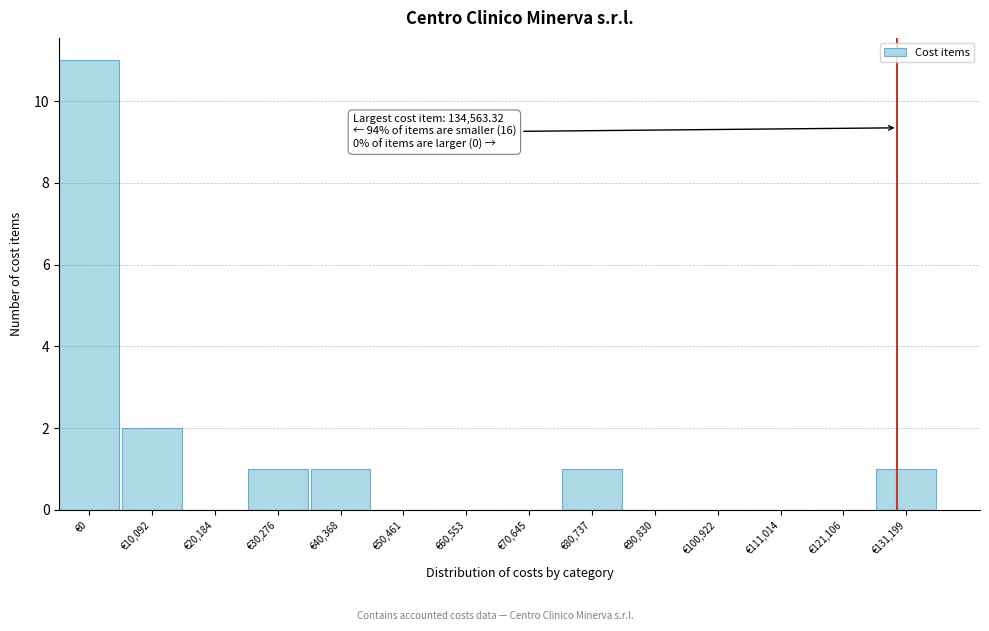

Reading left to right, list all the values displayed in this chart.

€0=11	€10,092=2	€20,184=0	€30,276=1	€40,368=1	€50,461=0	€60,553=0	€70,645=0	€80,737=1	€90,830=0	€100,922=0	€111,014=0	€121,106=0	€131,199=1